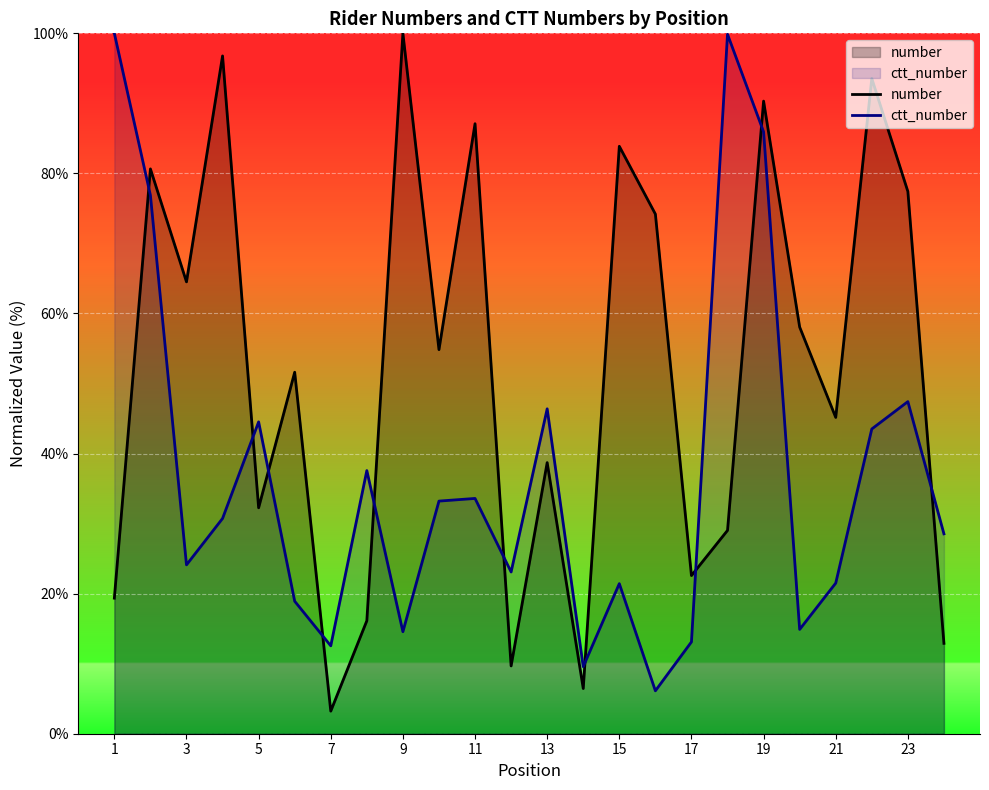

How many lines are shown in the chart?

2